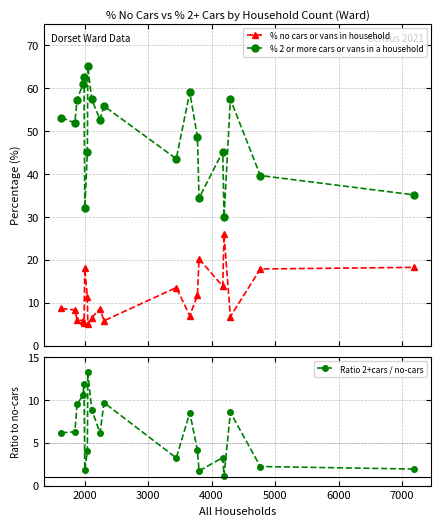

True or false: % no cars or vans in household has more than 1 points higher than both neighbors.

True